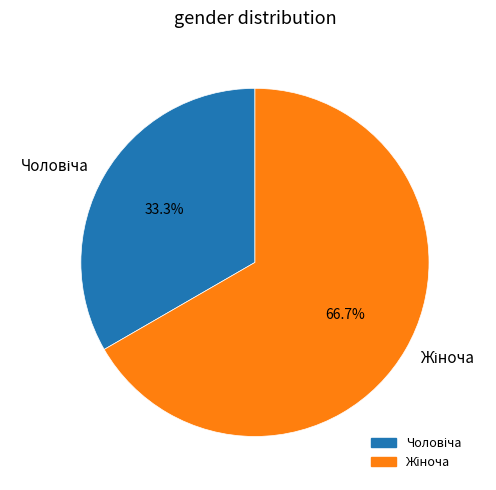

Is there any slice that represents more than half of the pie?

Yes